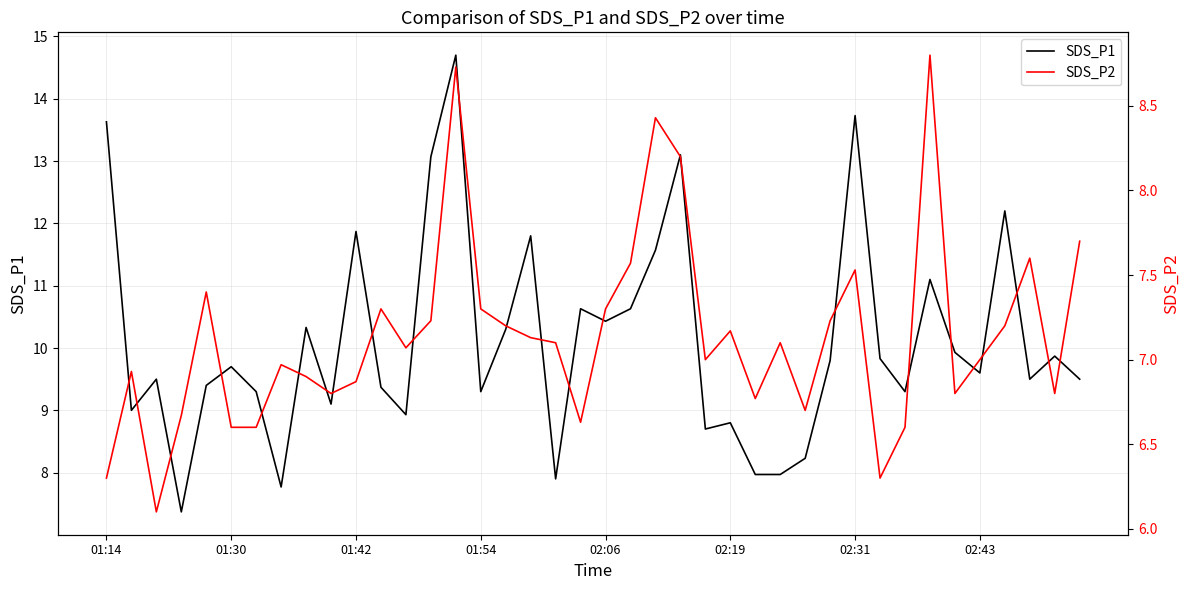

What is the maximum value for SDS_P1?

14.7